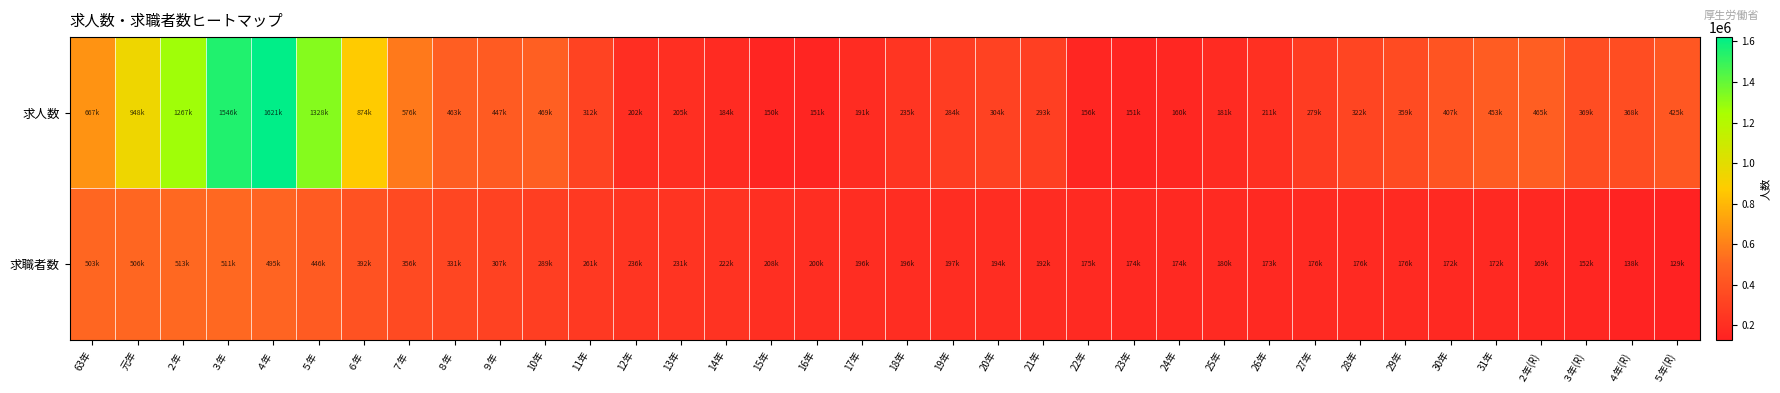

Between 23年 and 27年, which series saw the biggest shift?

求人数